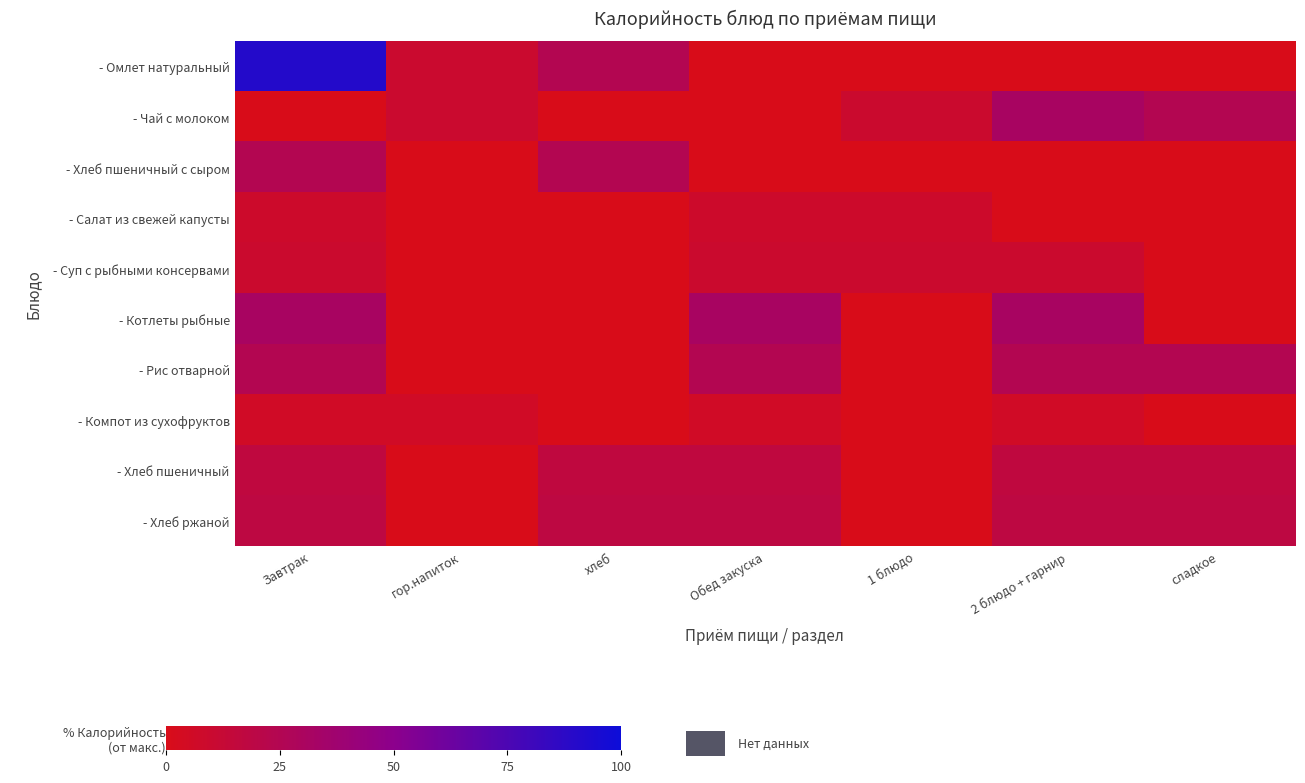

Rank the series by their maximum value, from highest to lowest.

- Омлет натуральный, - Чай с молоком, - Котлеты рыбные, - Рис отварной, - Хлеб пшеничный с сыром, - Хлеб ржаной, - Хлеб пшеничный, - Суп с рыбными консервами, - Салат из свежей капусты, - Компот из сухофруктов